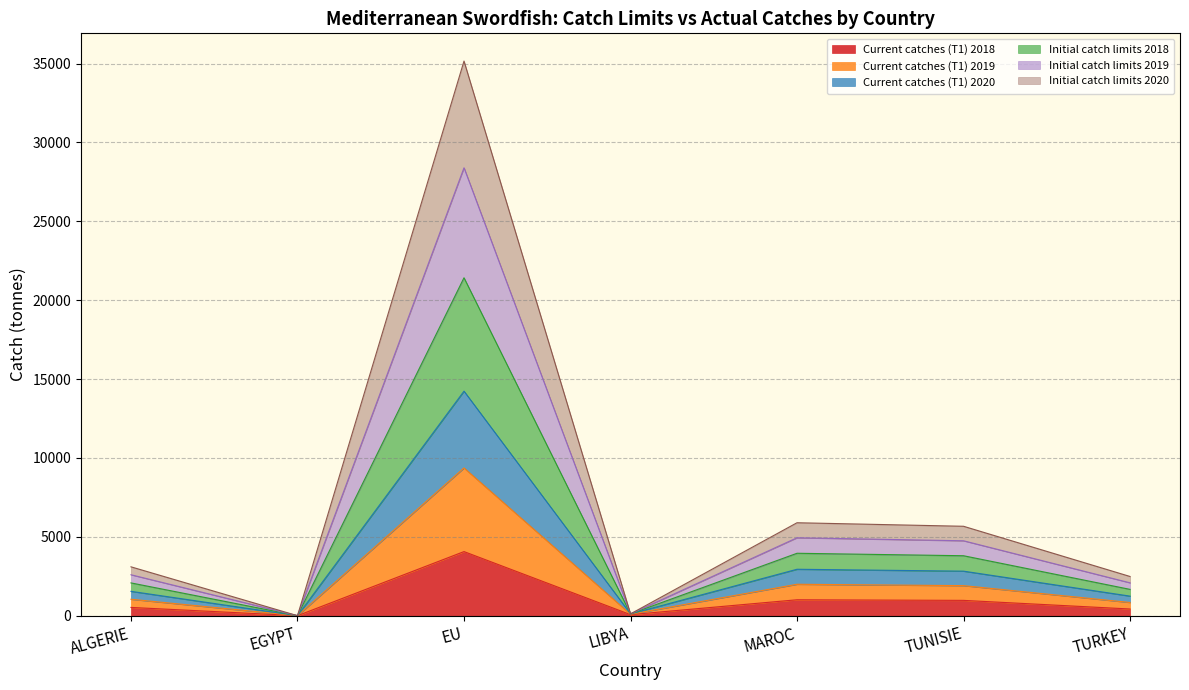

Between LIBYA and EGYPT, which is larger?

LIBYA